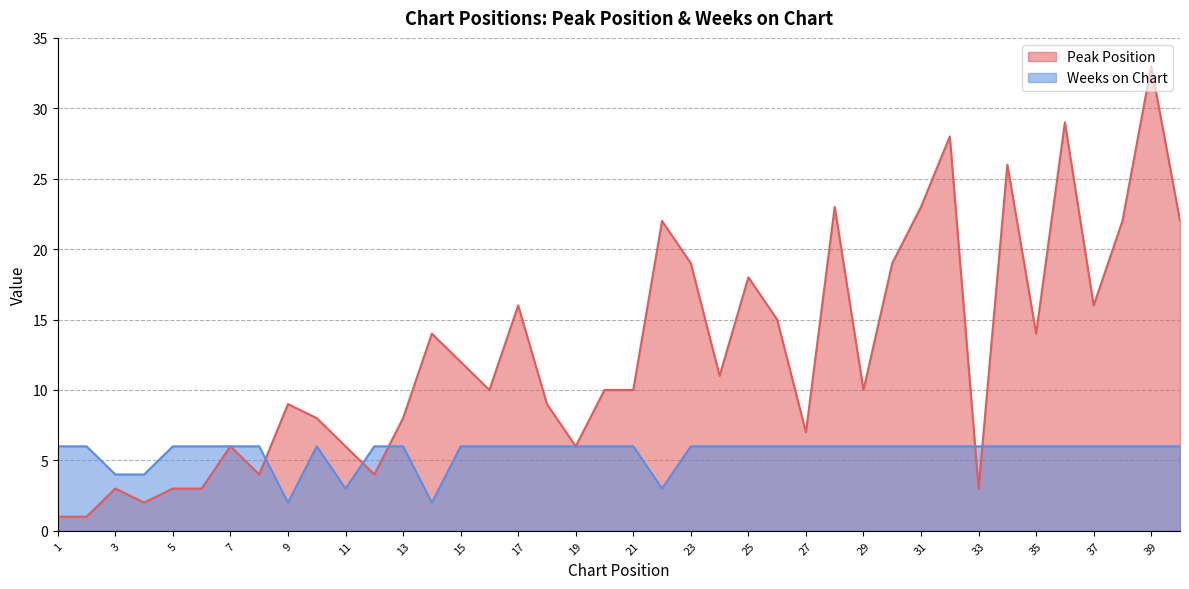

Reading right to left, transcribe all the data shown in this chart.

Peak Position: 22	33	22	16	29	14	26	3	28	23	19	10	23	7	15	18	11	19	22	10	10	6	9	16	10	12	14	8	4	6	8	9	4	6	3	3	2	3	1	1
Weeks on Chart: 6	6	6	6	6	6	6	6	6	6	6	6	6	6	6	6	6	6	3	6	6	6	6	6	6	6	2	6	6	3	6	2	6	6	6	6	4	4	6	6